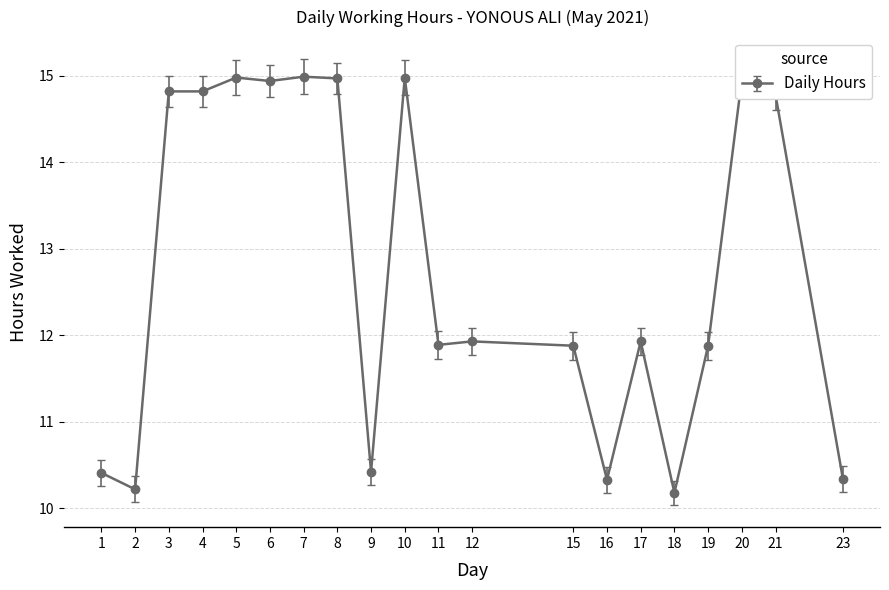

Count the number of data series in this chart.

1